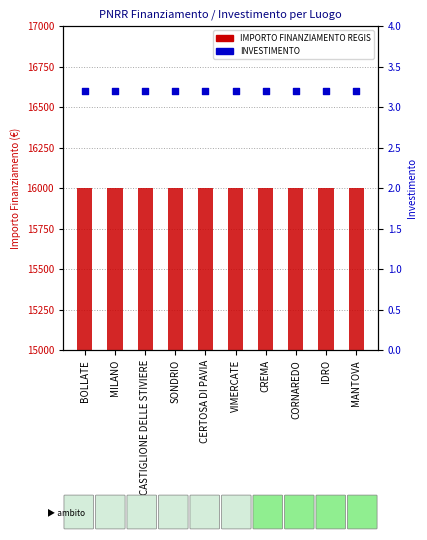

At which category is the sum across all series the highest?

BOLLATE